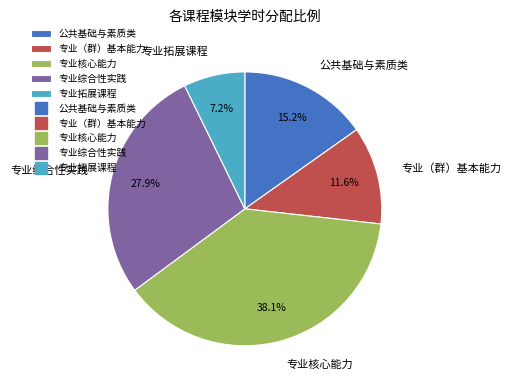

Is it true that 专业（群）基本能力 is 12% of the pie?

True